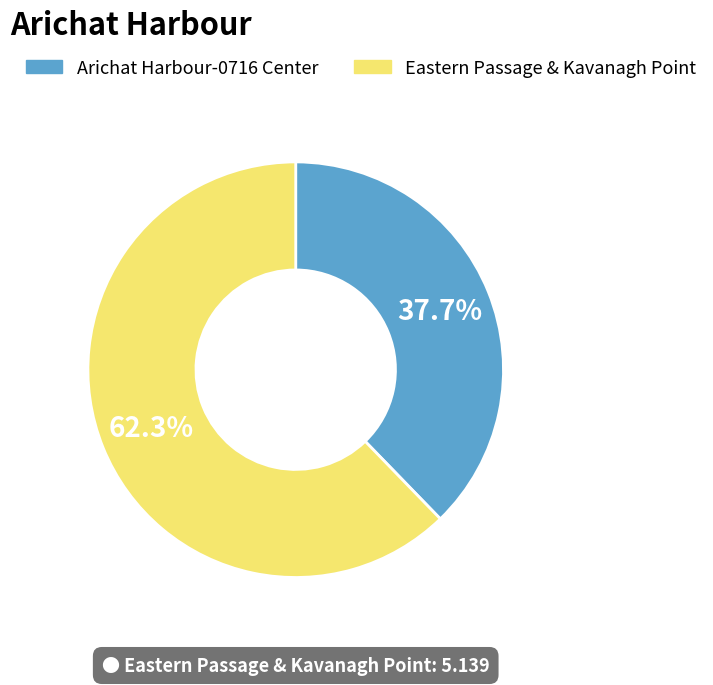

What is the largest slice in the pie chart?

Eastern Passage & Kavanagh Point